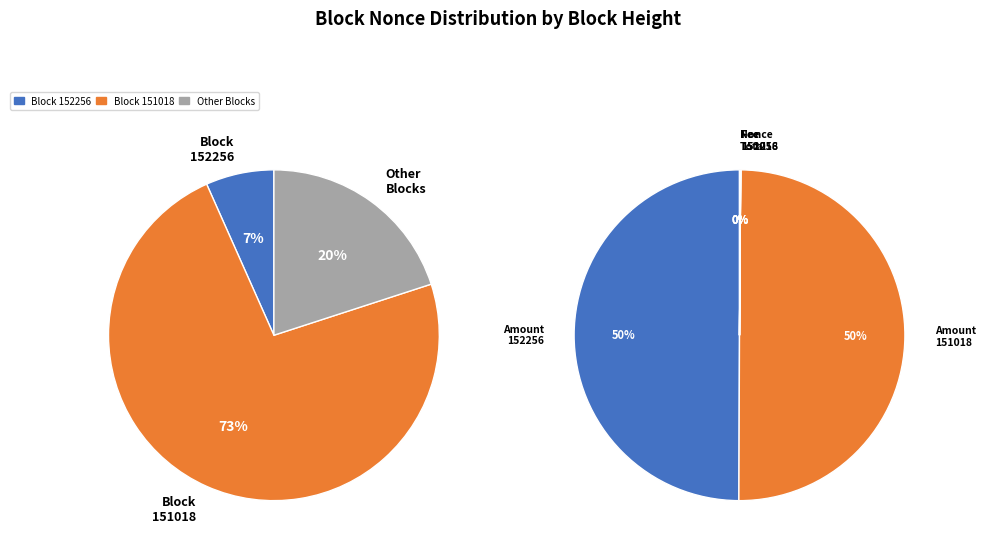

To the nearest percent, what is the combined percentage of 152256 and 151018?

100%